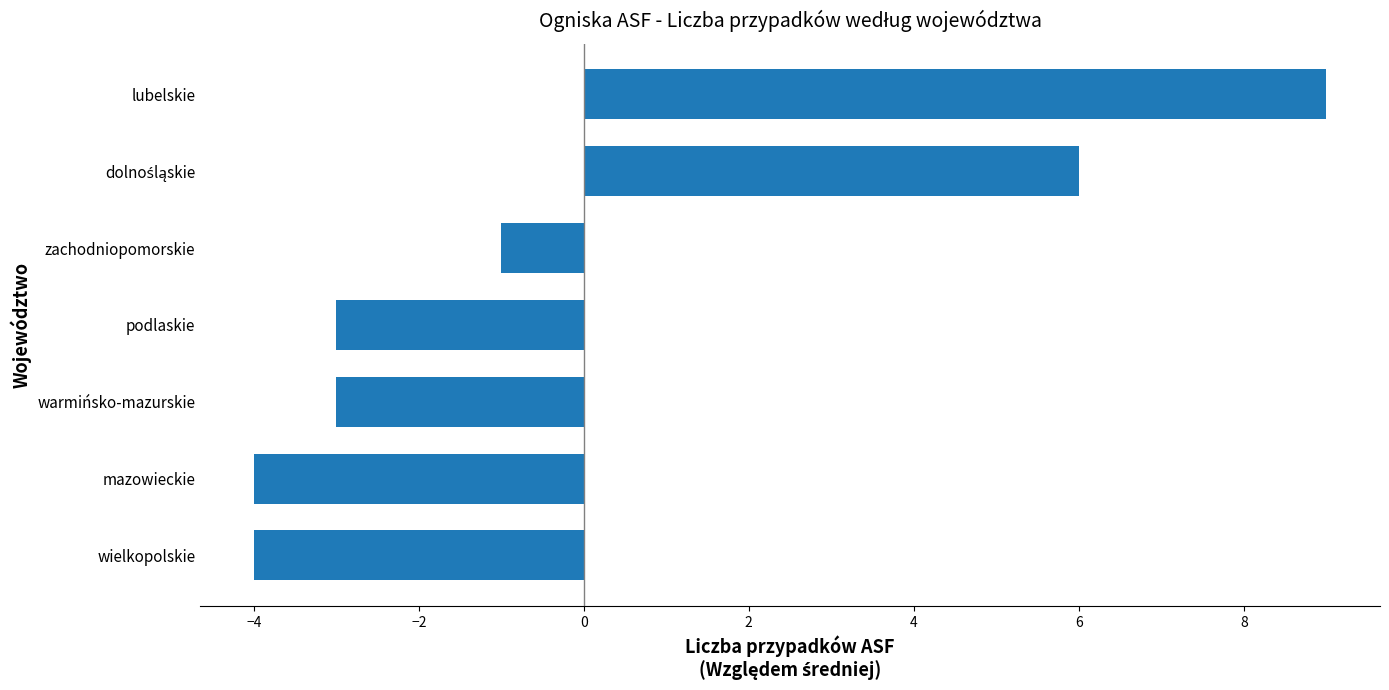

What is the change in value from wielkopolskie to lubelskie?

+13